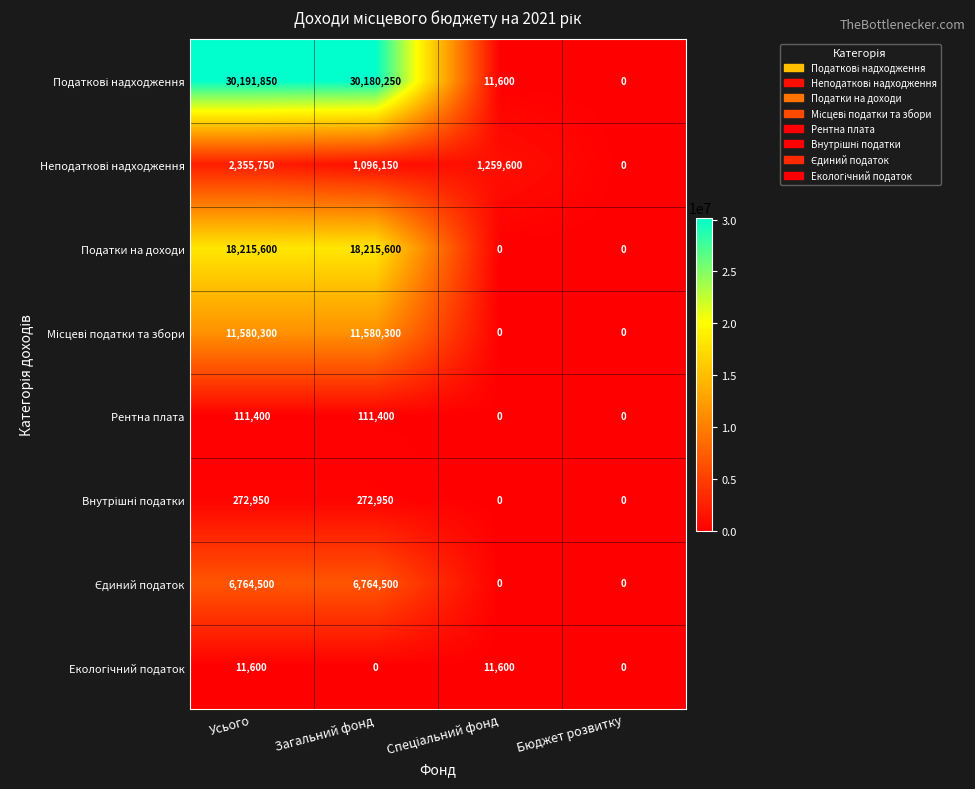

What value does the Рентна плата series have at Загальний фонд, to the nearest 100?

111400